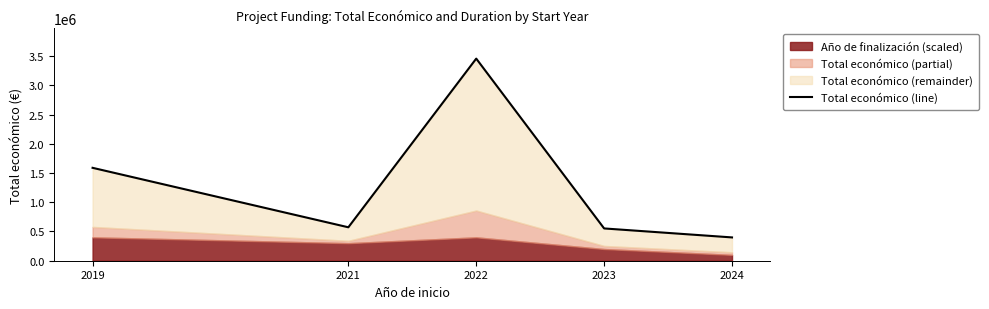

What is the change in value from 2022 to 2023?

-2904864